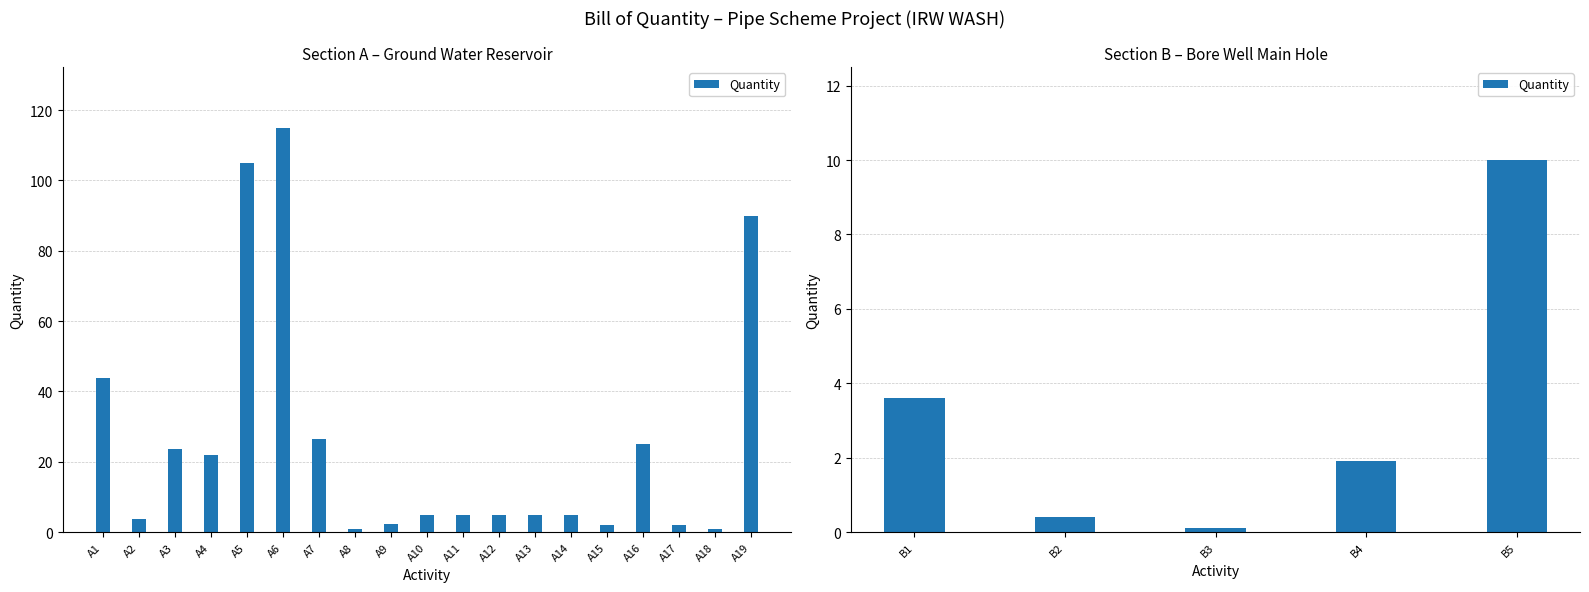

Are the bars horizontal?

No